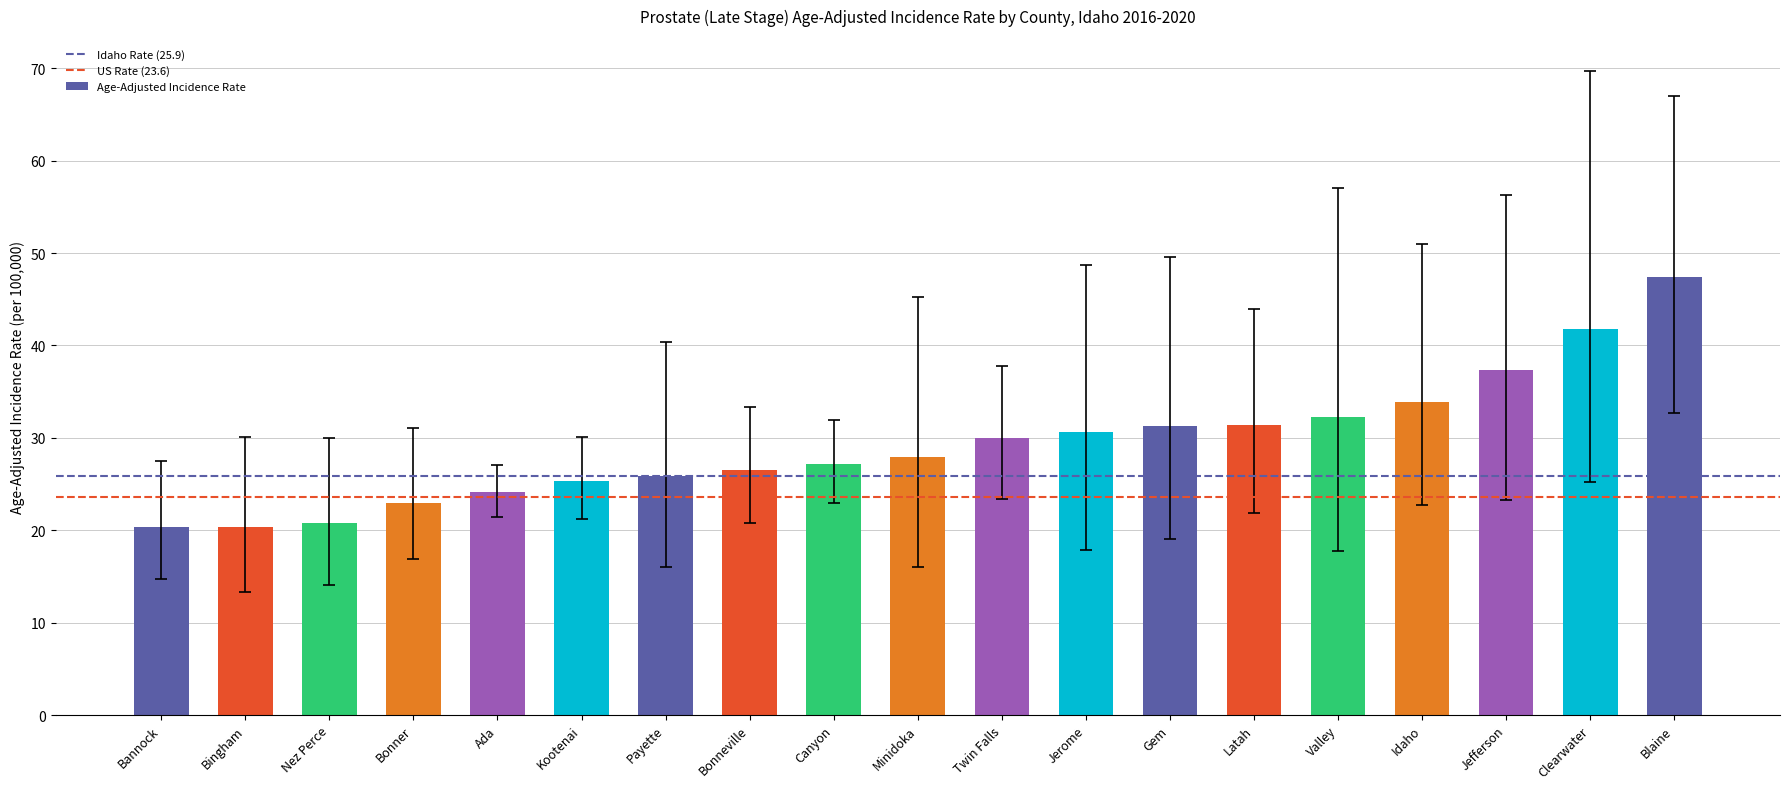

What is the difference between the second highest and minimum values?

21.4